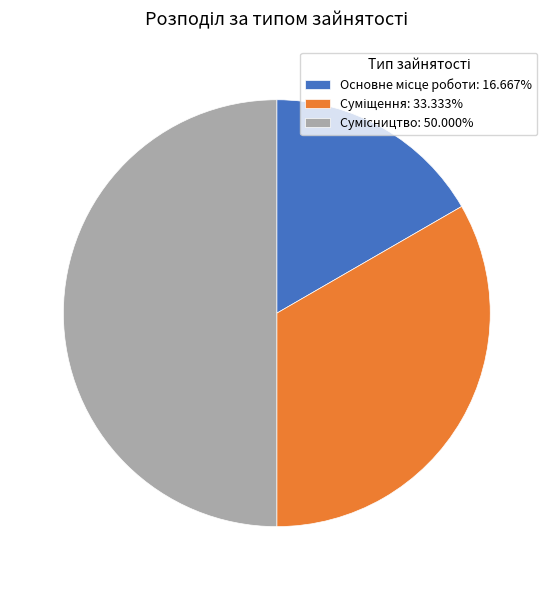

Count the number of slices in the pie.

3